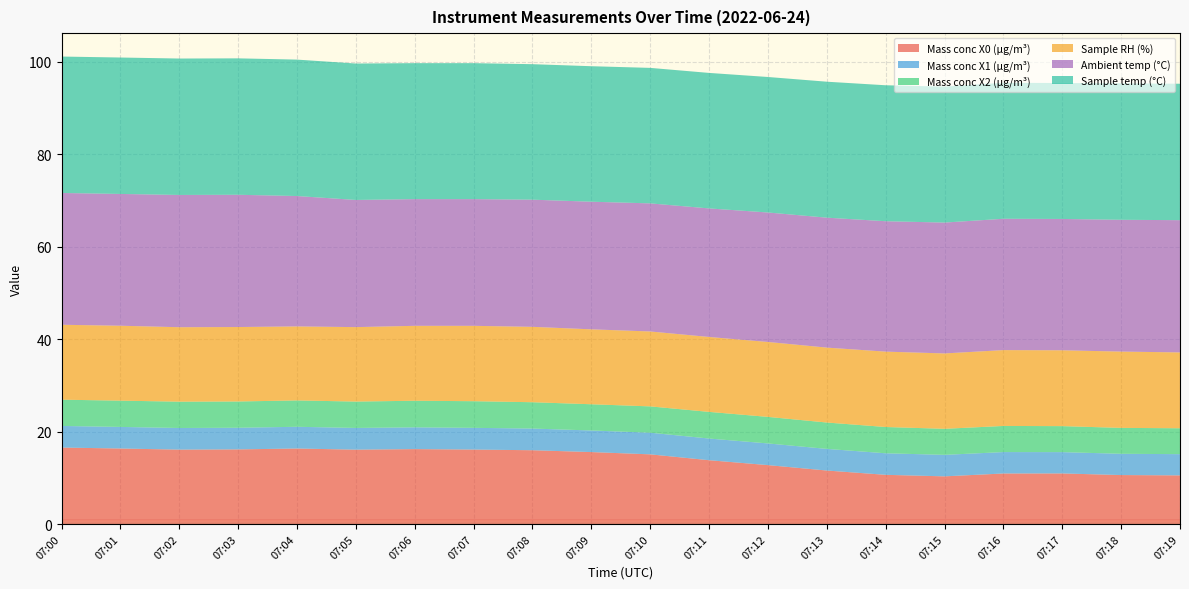

Reading left to right, what are all the values shown in this chart?

Mass conc X0 (μg/m³): 07:00=16.5	07:01=16.3	07:02=16.1	07:03=16.1	07:04=16.3	07:05=16.1	07:06=16.2	07:07=16.1	07:08=16.0	07:09=15.6	07:10=15.1	07:11=13.8	07:12=12.7	07:13=11.6	07:14=10.6	07:15=10.3	07:16=10.9	07:17=10.9	07:18=10.6	07:19=10.5
Mass conc X1 (μg/m³): 07:00=4.7	07:01=4.7	07:02=4.7	07:03=4.7	07:04=4.7	07:05=4.7	07:06=4.7	07:07=4.7	07:08=4.7	07:09=4.7	07:10=4.7	07:11=4.7	07:12=4.7	07:13=4.7	07:14=4.7	07:15=4.7	07:16=4.6	07:17=4.6	07:18=4.6	07:19=4.6
Mass conc X2 (μg/m³): 07:00=5.7	07:01=5.7	07:02=5.7	07:03=5.7	07:04=5.7	07:05=5.7	07:06=5.8	07:07=5.8	07:08=5.7	07:09=5.7	07:10=5.7	07:11=5.8	07:12=5.7	07:13=5.7	07:14=5.7	07:15=5.6	07:16=5.7	07:17=5.6	07:18=5.6	07:19=5.6
Sample RH (%): 07:00=16.2	07:01=16.2	07:02=16.1	07:03=16.1	07:04=16.0	07:05=16.1	07:06=16.2	07:07=16.3	07:08=16.3	07:09=16.2	07:10=16.2	07:11=16.2	07:12=16.2	07:13=16.2	07:14=16.3	07:15=16.3	07:16=16.4	07:17=16.4	07:18=16.5	07:19=16.4
Ambient temp (°C): 07:00=28.5	07:01=28.5	07:02=28.6	07:03=28.6	07:04=28.2	07:05=27.5	07:06=27.4	07:07=27.4	07:08=27.5	07:09=27.6	07:10=27.7	07:11=27.8	07:12=28.0	07:13=28.1	07:14=28.2	07:15=28.3	07:16=28.4	07:17=28.4	07:18=28.5	07:19=28.6
Sample temp (°C): 07:00=29.5	07:01=29.5	07:02=29.5	07:03=29.5	07:04=29.5	07:05=29.5	07:06=29.4	07:07=29.4	07:08=29.3	07:09=29.3	07:10=29.3	07:11=29.3	07:12=29.3	07:13=29.4	07:14=29.4	07:15=29.4	07:16=29.4	07:17=29.4	07:18=29.5	07:19=29.5